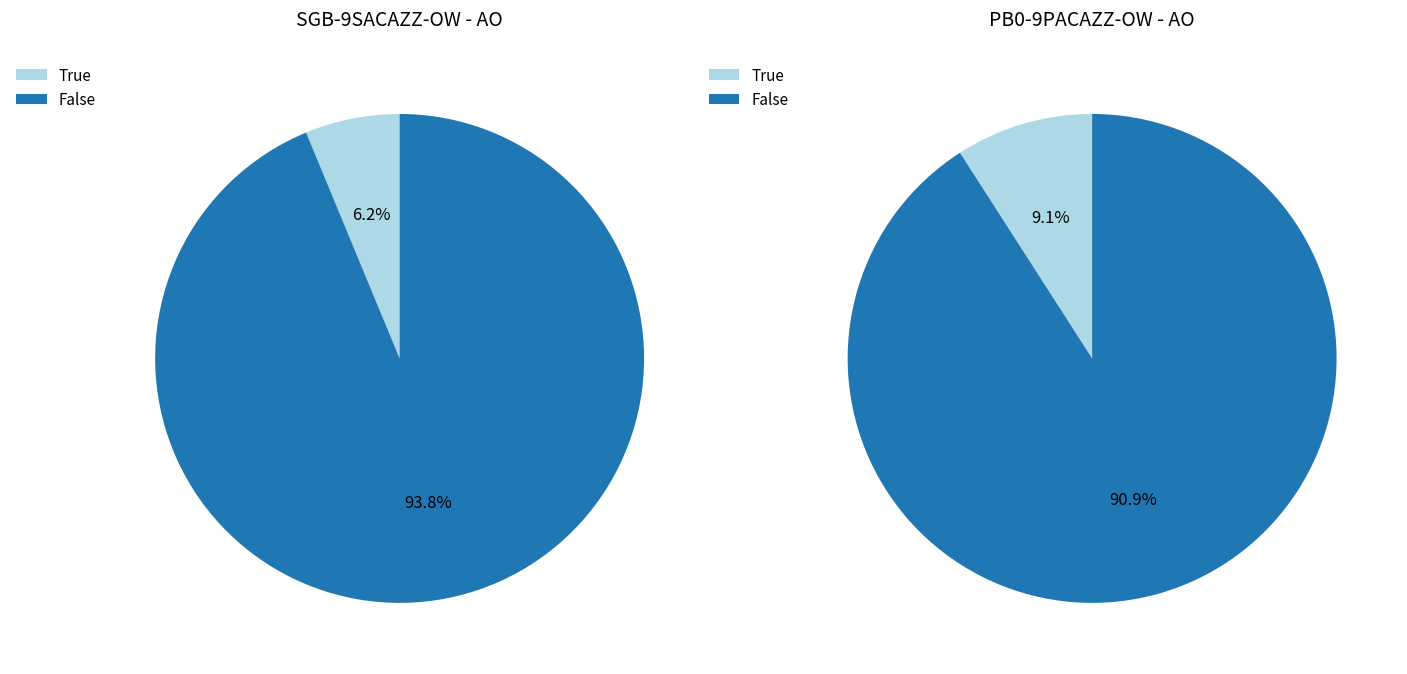

Combined, what portion of the pie is PB0-9PACAZZ-OW and SGB-9SACAZZ-OW?

100.0%